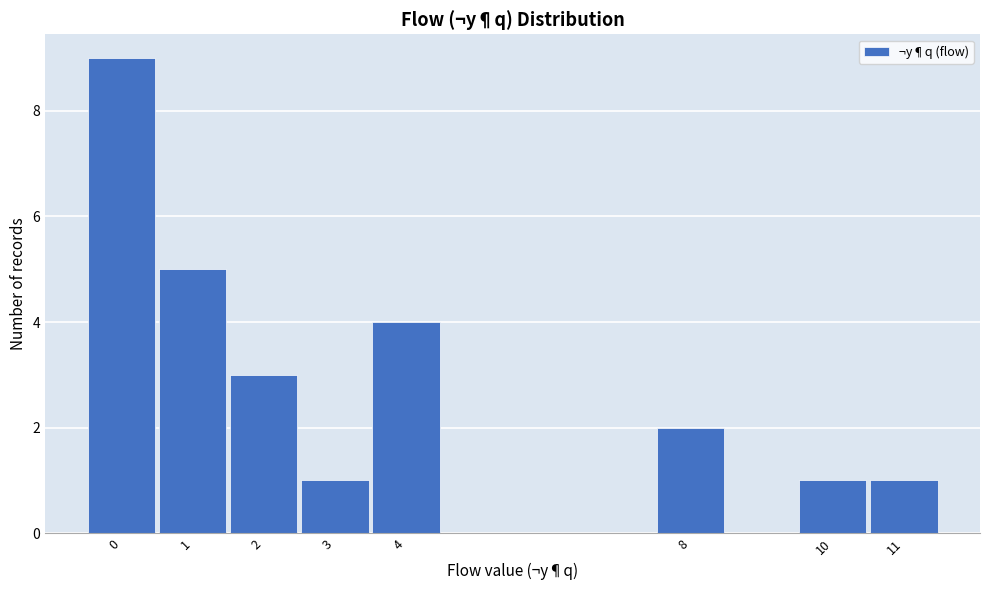

Reading left to right, transcribe this chart: for each bar, give the range it covers on the x-axis and its height. The values are not printed on the chart, so give them approximately, as read against the axis.

-0.5 to 0.5: 9
0.5 to 1.5: 5
1.5 to 2.5: 3
2.5 to 3.5: 1
3.5 to 4.5: 4
4.5 to 5.5: 0
5.5 to 6.5: 0
6.5 to 7.5: 0
7.5 to 8.5: 2
8.5 to 9.5: 0
9.5 to 10.5: 1
10.5 to 11.5: 1